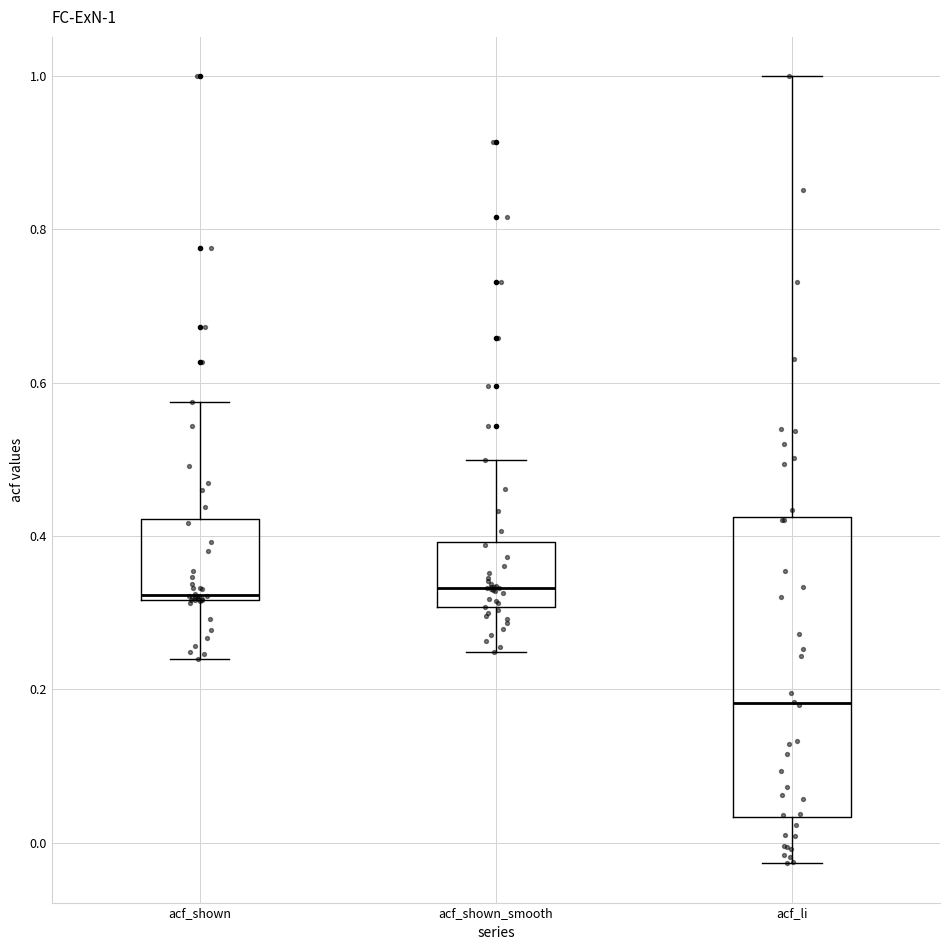

Comparing the boxes themselves (not the whiskers), which one is the tallest?

acf_li